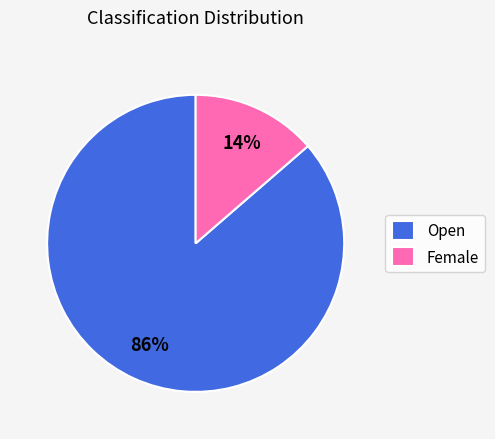

Is the sum of Open and Female greater than half?

Yes